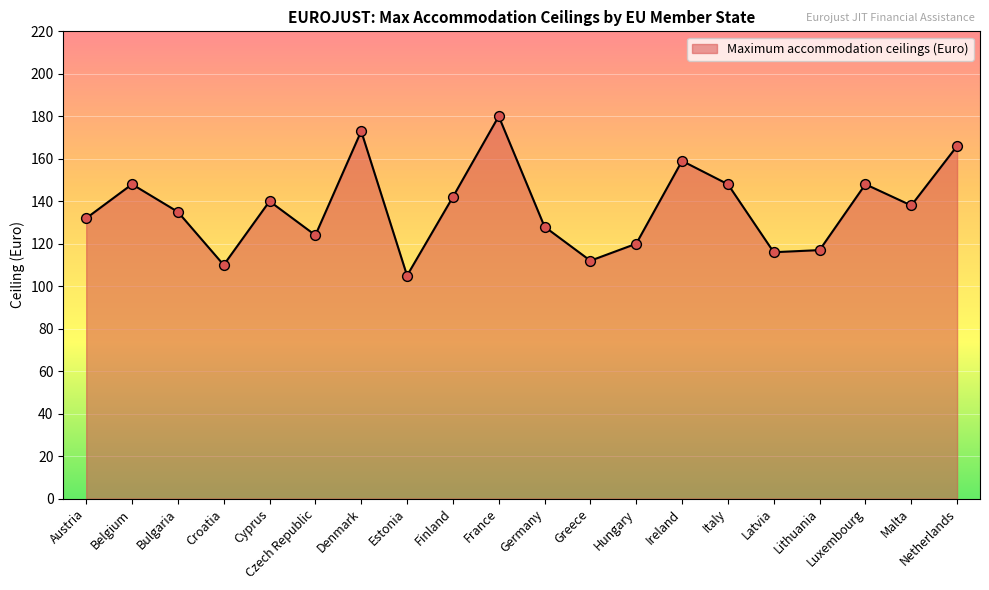

Which has a higher value, Croatia or Germany?

Germany